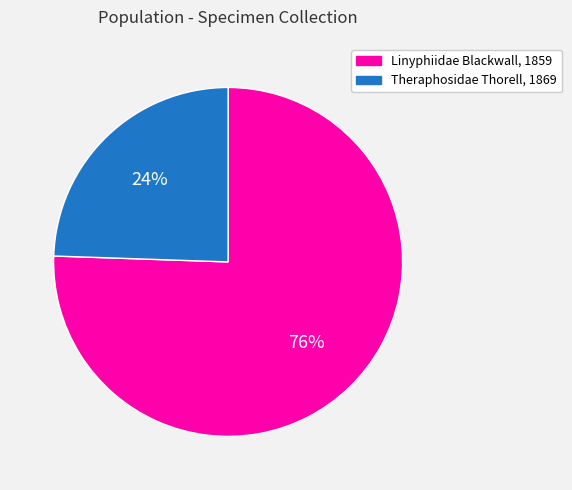

Is there any slice that represents more than half of the pie?

Yes